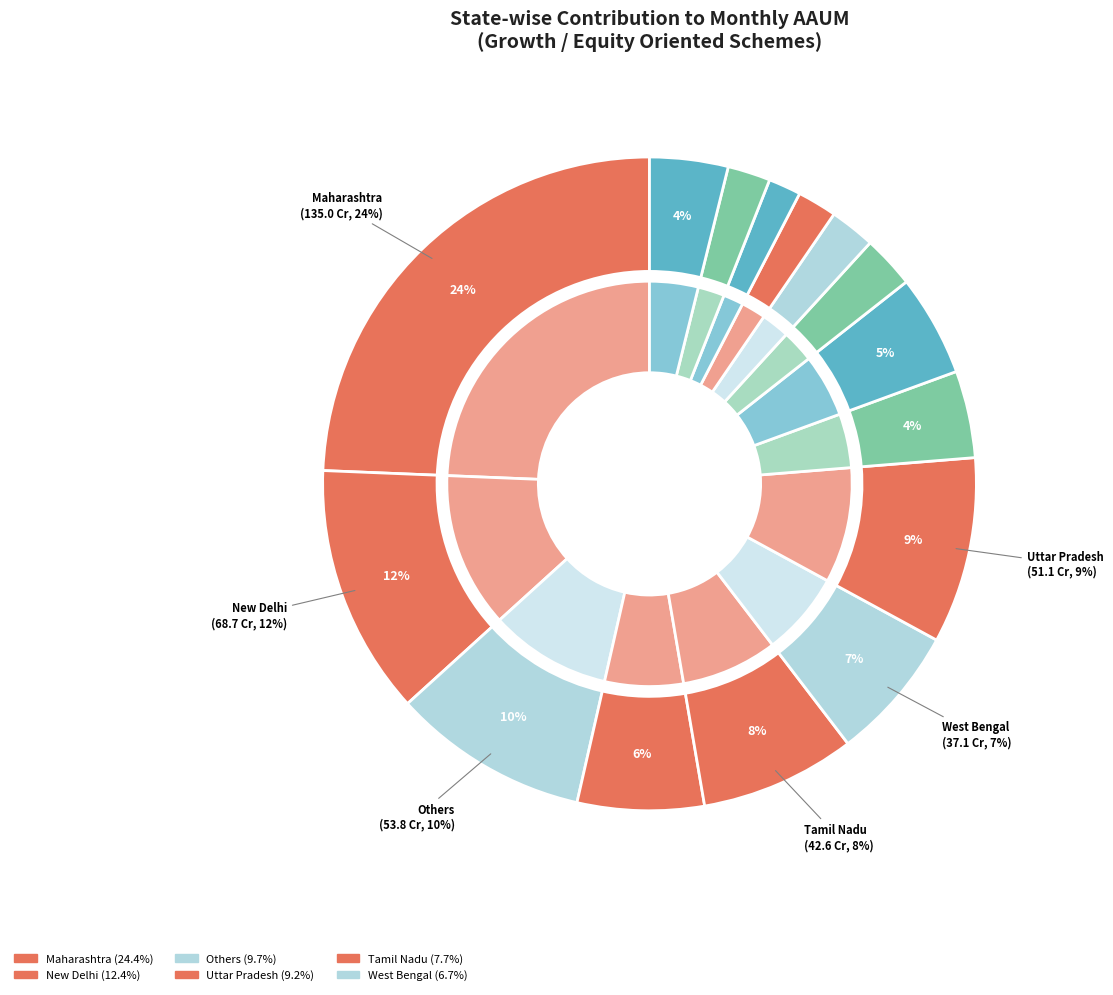

To the nearest percent, what portion does Others represent?

10%